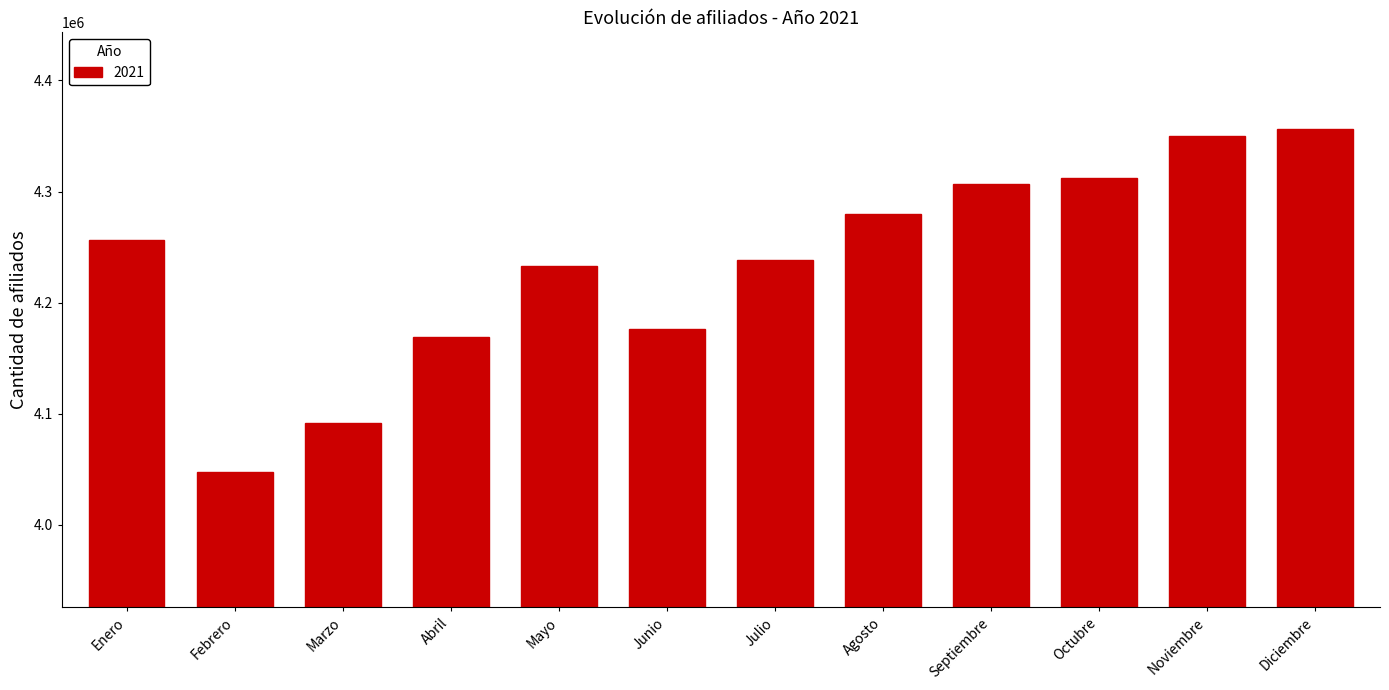

What is the approximate value at Agosto?

4279470